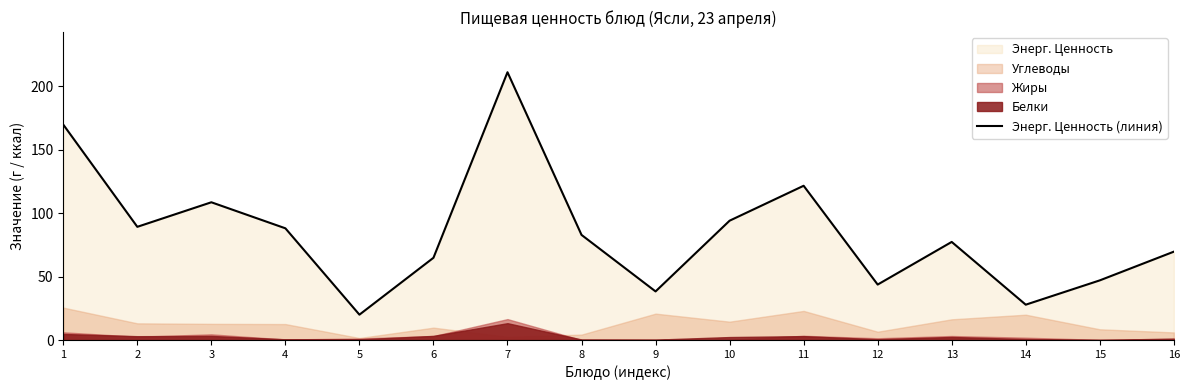

What is the minimum value shown in the chart?

20.0